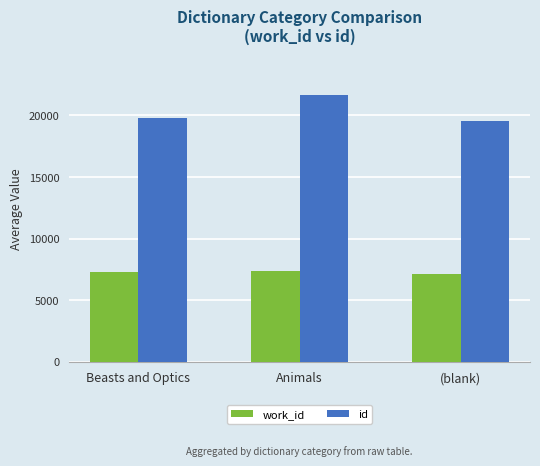

Rank the series by their maximum value, from highest to lowest.

id, work_id